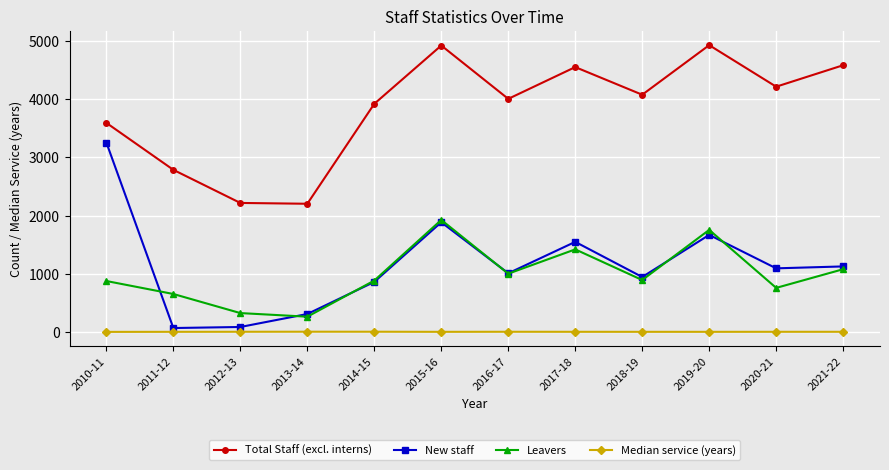

List the series in order of their peak value, lowest first.

Median service (years), Leavers, New staff, Total Staff (excl. interns)